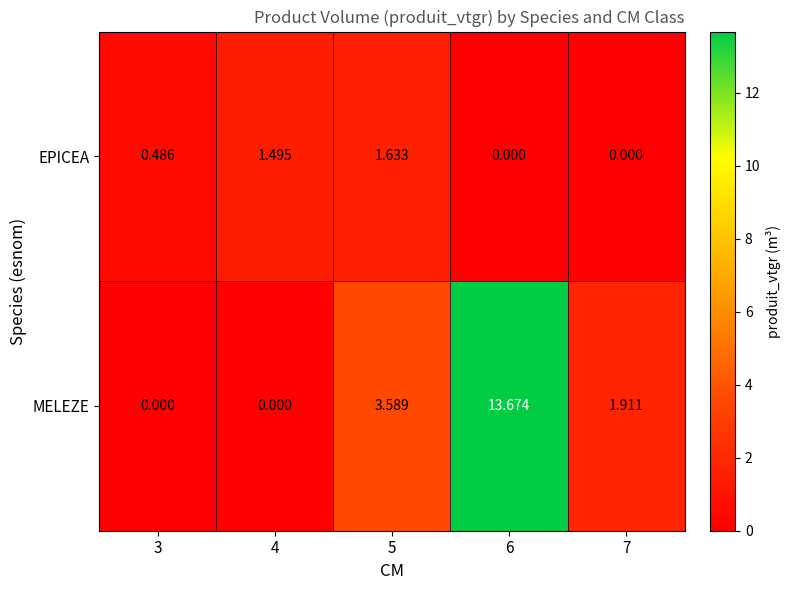

Rank the series at 6 from lowest to highest value.

EPICEA, MELEZE